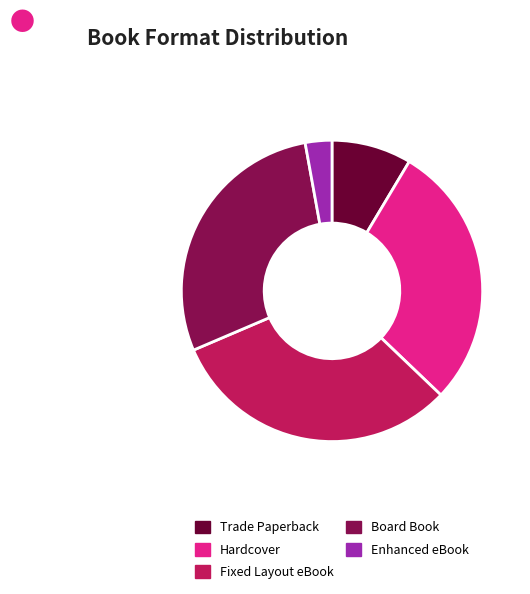

Which slice is the largest?

Fixed Layout eBook